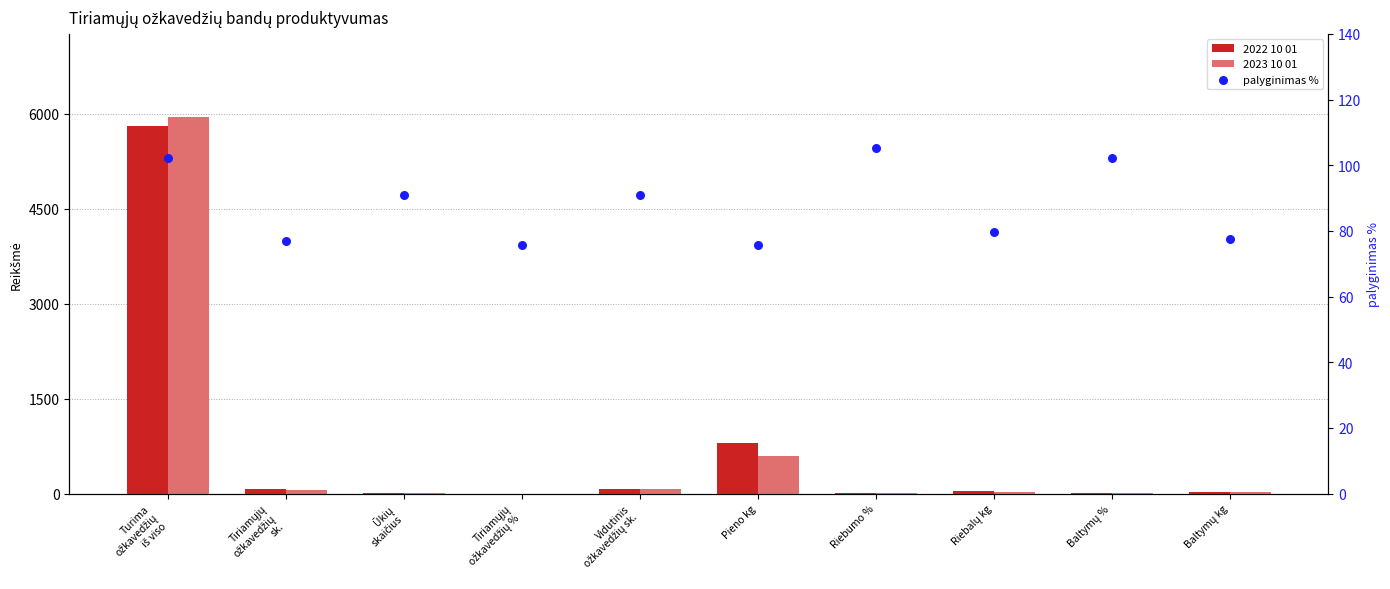

Which series has the largest total across all categories?

2022 10 01